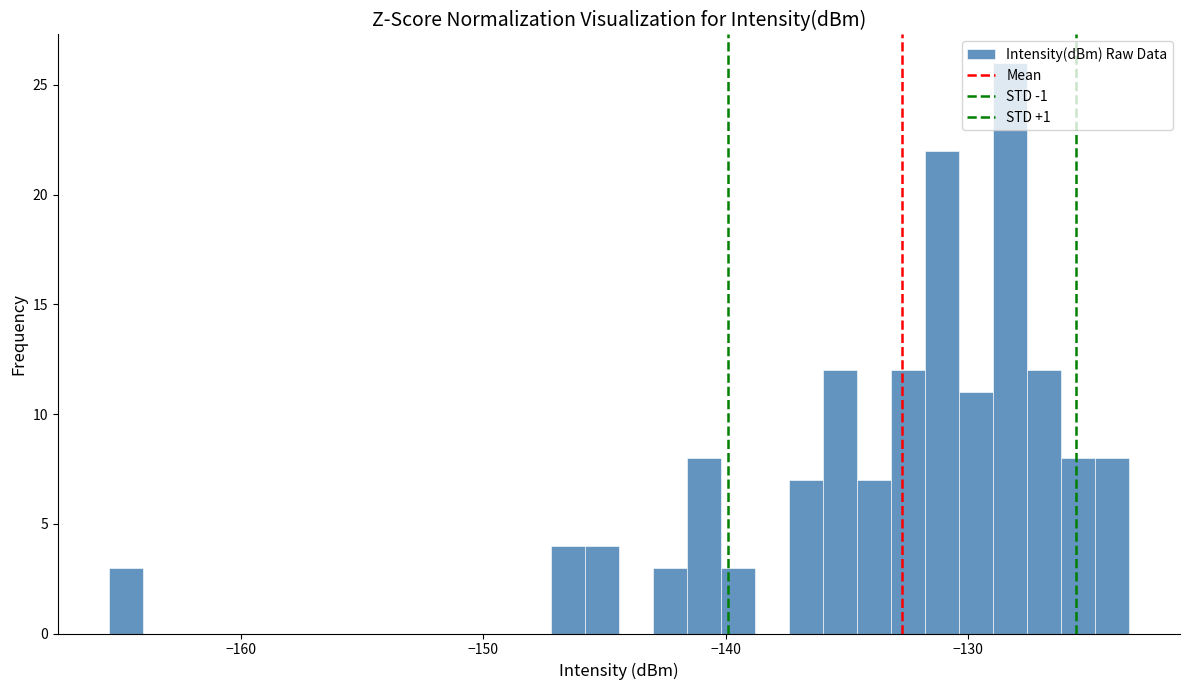

Around what value on the x-axis is the tallest bar? Give the approximate position of its centre, as read against the axis.

-128